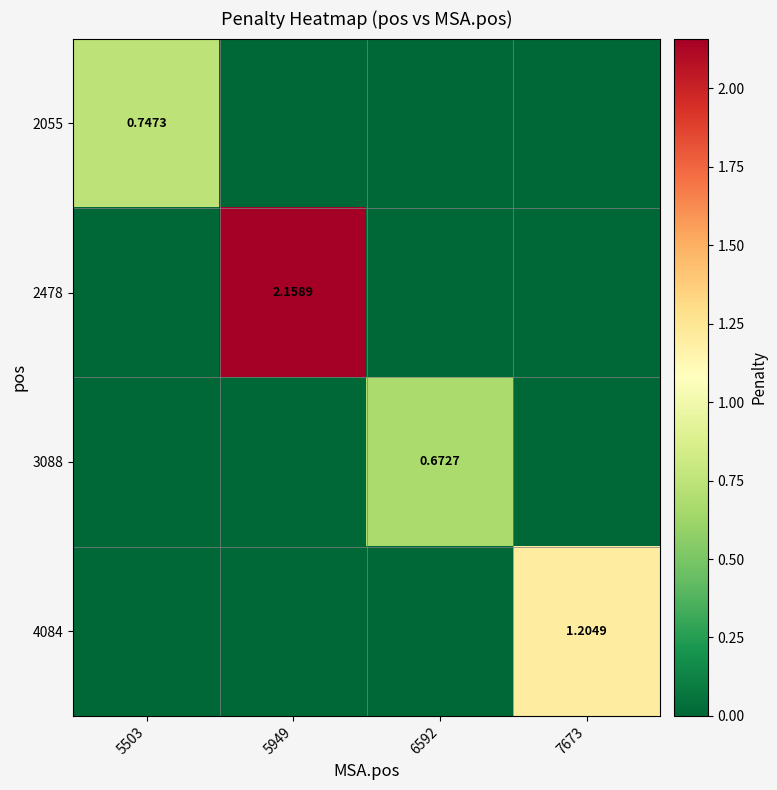

What is the sum of all 2055 values?

0.7